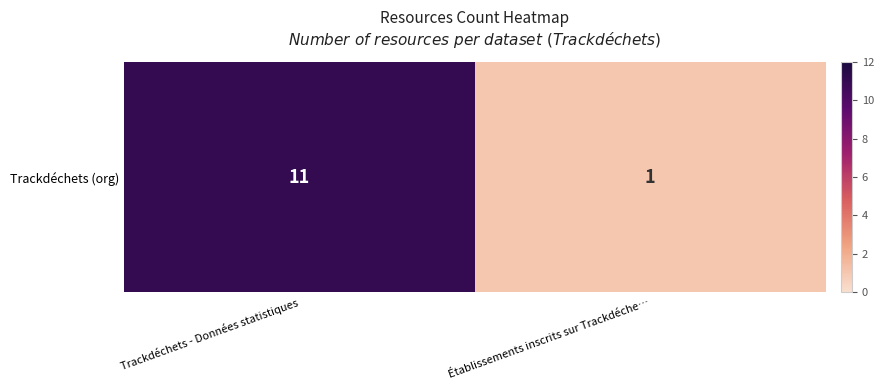

Reading left to right, list all the values displayed in this chart.

11	1